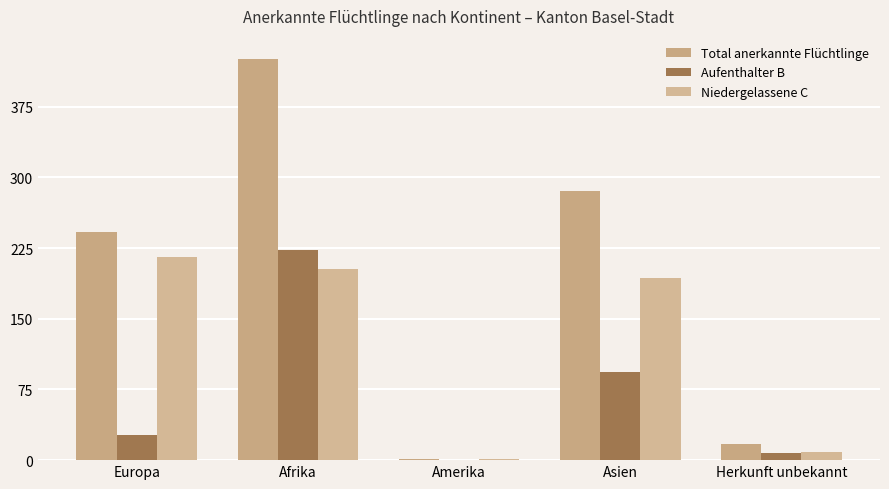

The value of Aufenthalter B at Europa is 27. True or false?

True